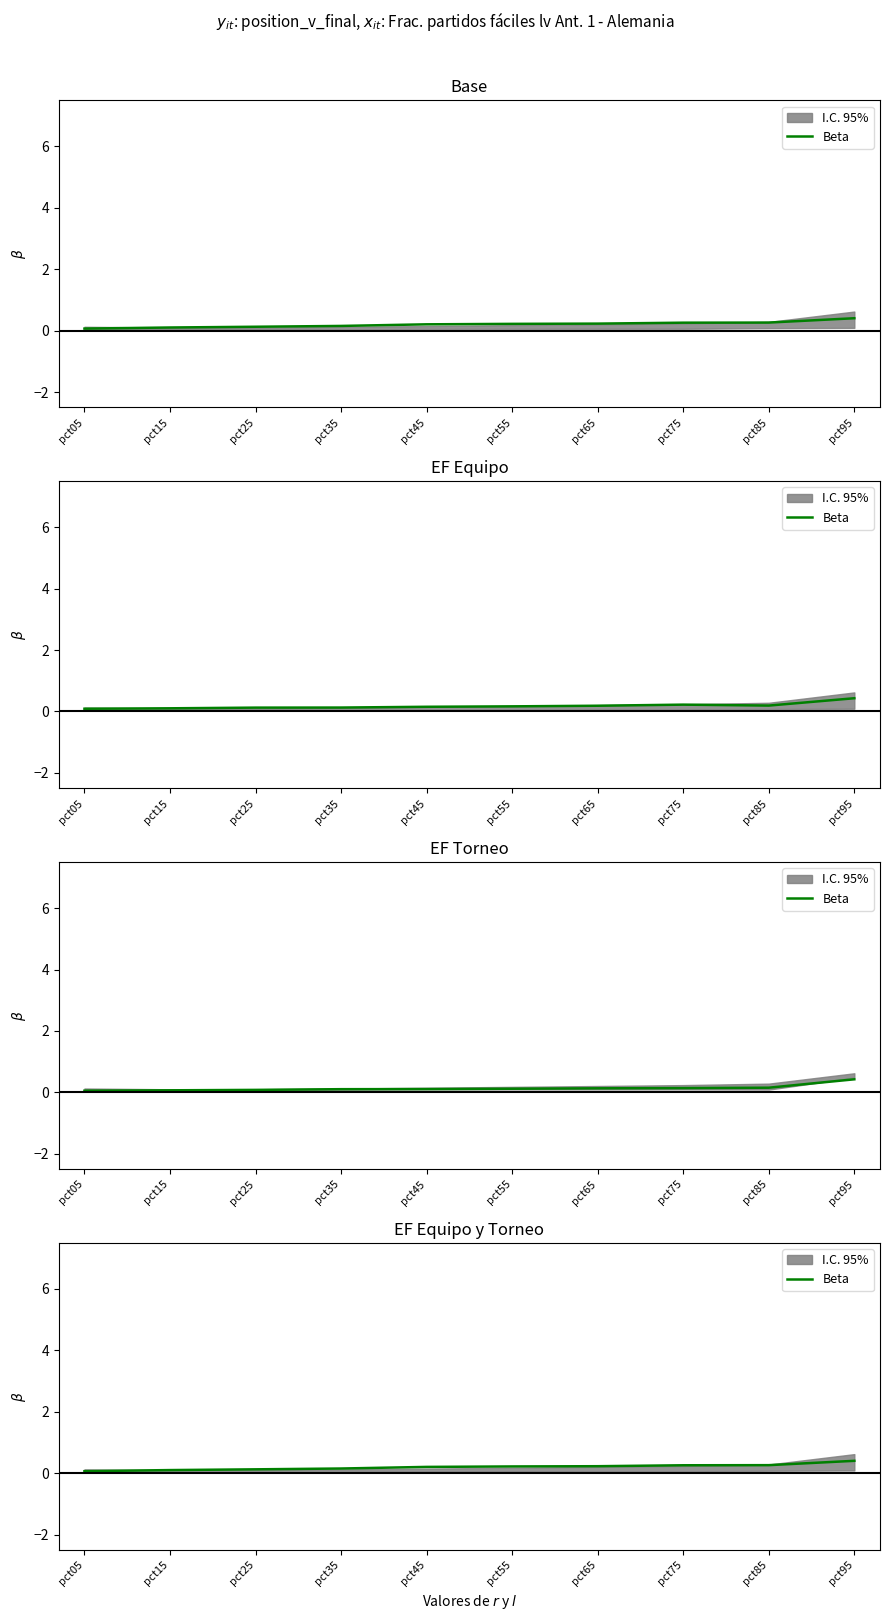

List the labels in order of value, largest first.

pct95, pct85, pct75, pct65, pct55, pct45, pct35, pct25, pct15, pct05